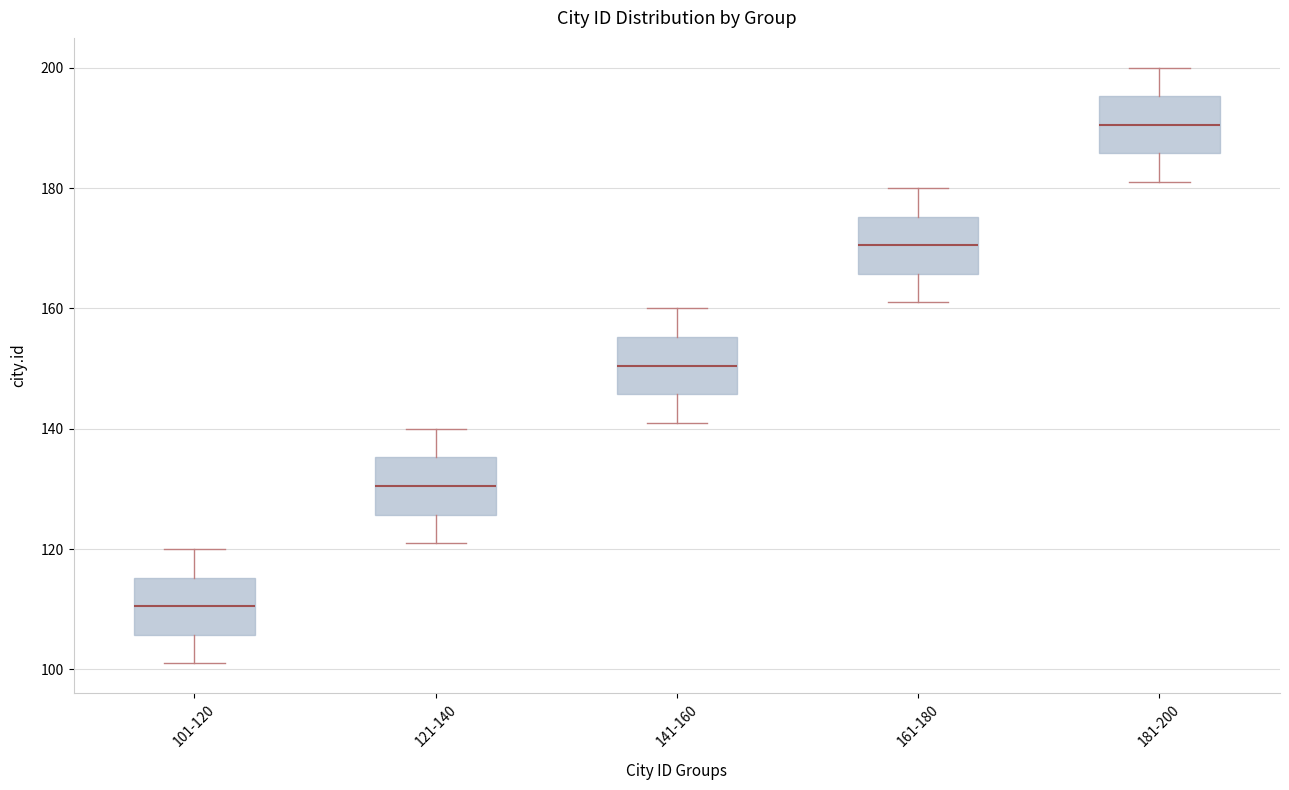

Where is the upper edge of the box for 121-140 on the y-axis? The values are not printed on the chart, so give them approximately, as read against the axis.

136